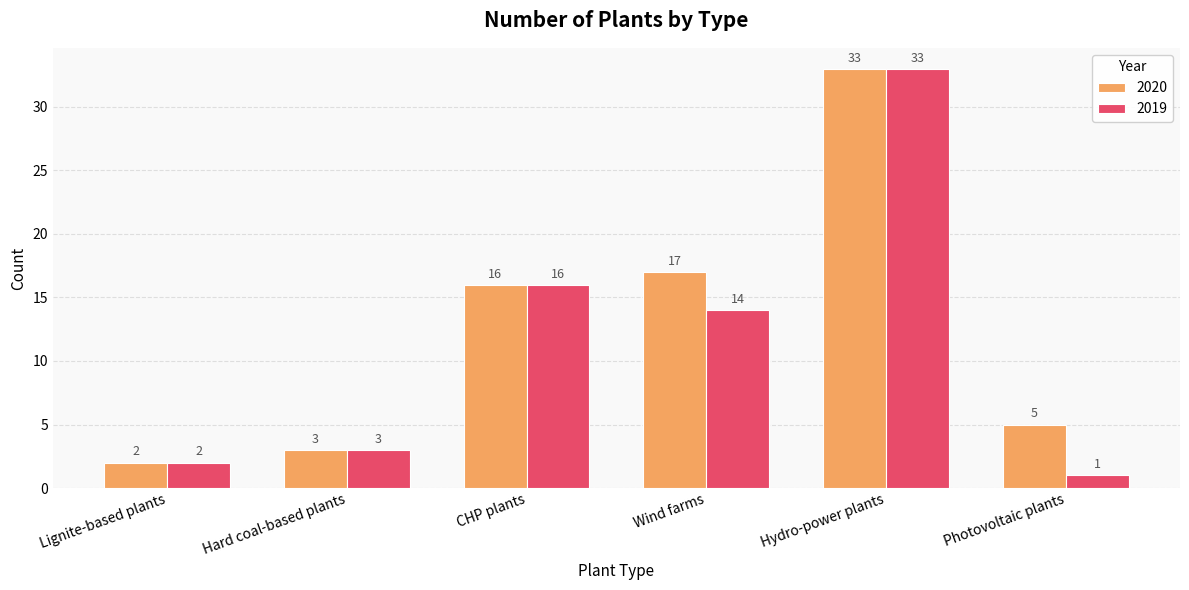

How many categories are shown in the chart?

6